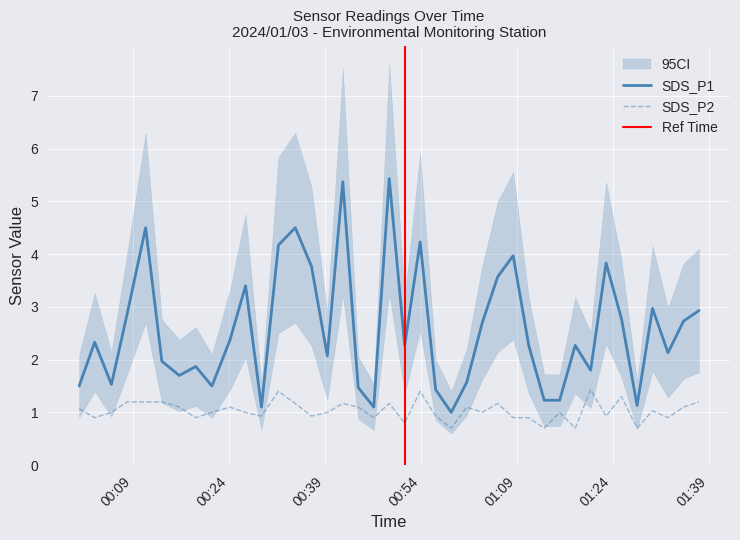

True or false: SDS_P1 and SDS_P2 intersect in this chart.

False